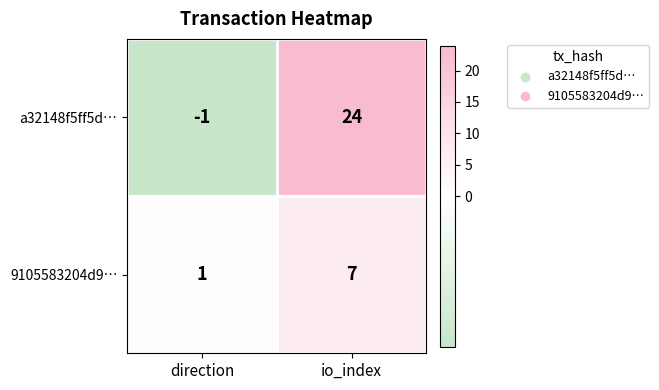

Reading right to left, transcribe all the data shown in this chart.

a32148f5ff5d…: io_index=24	direction=-1
9105583204d9…: io_index=7	direction=1